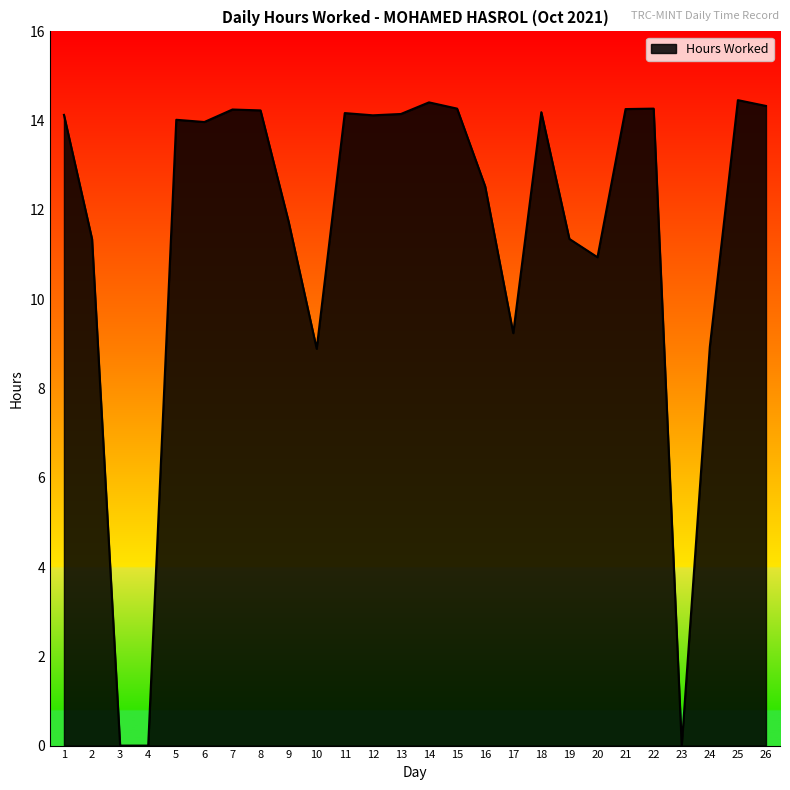

The chart shows a value of 20.4 at 1. True or false?

False